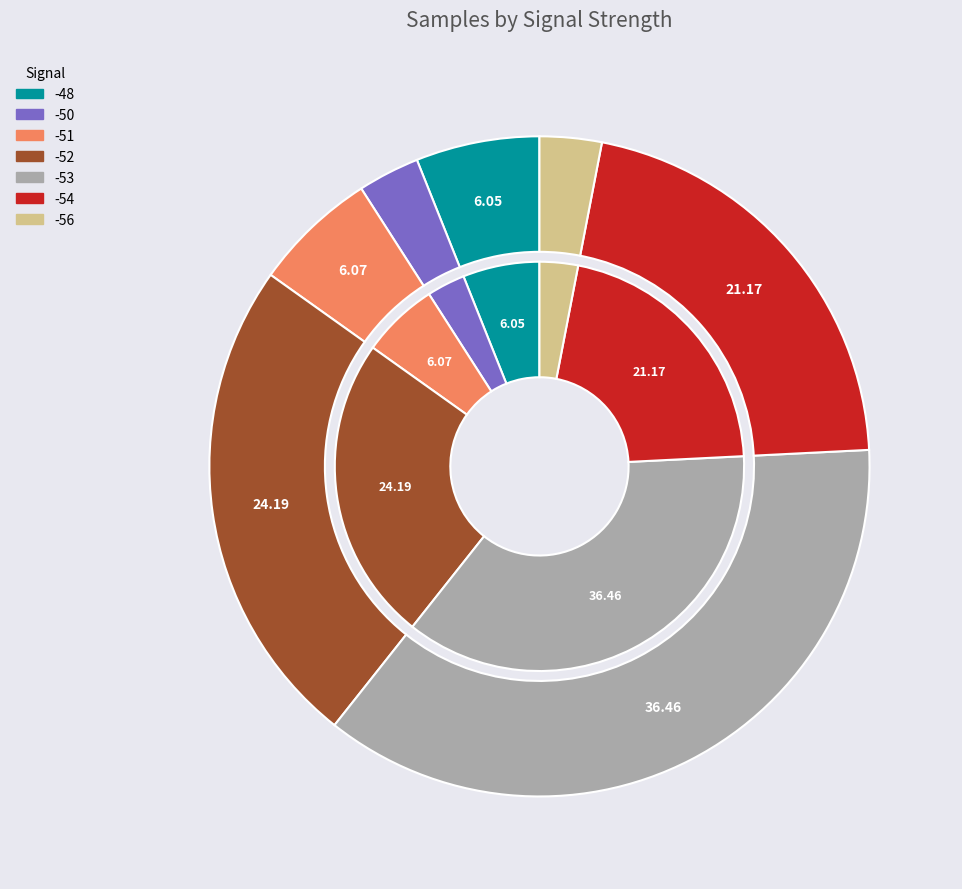

True or false: -52 accounts for 19% of the total.

False